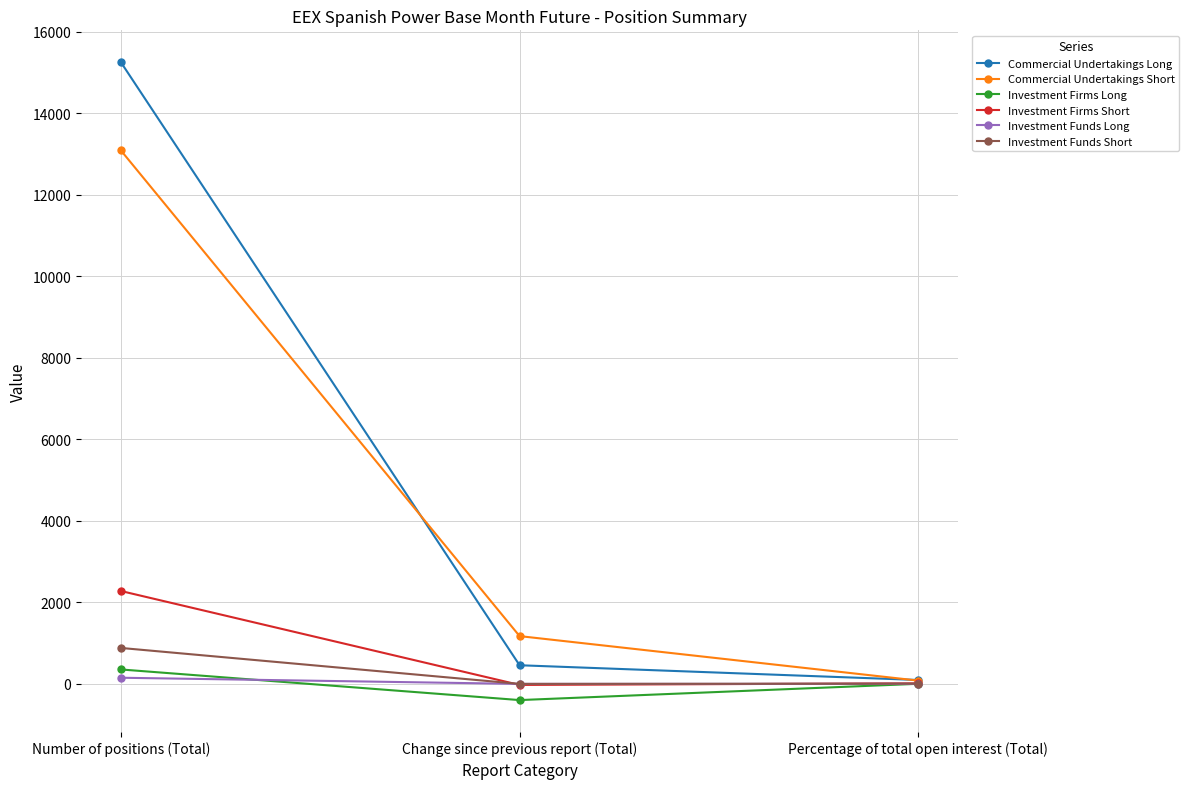

How many categories are shown in the chart?

3